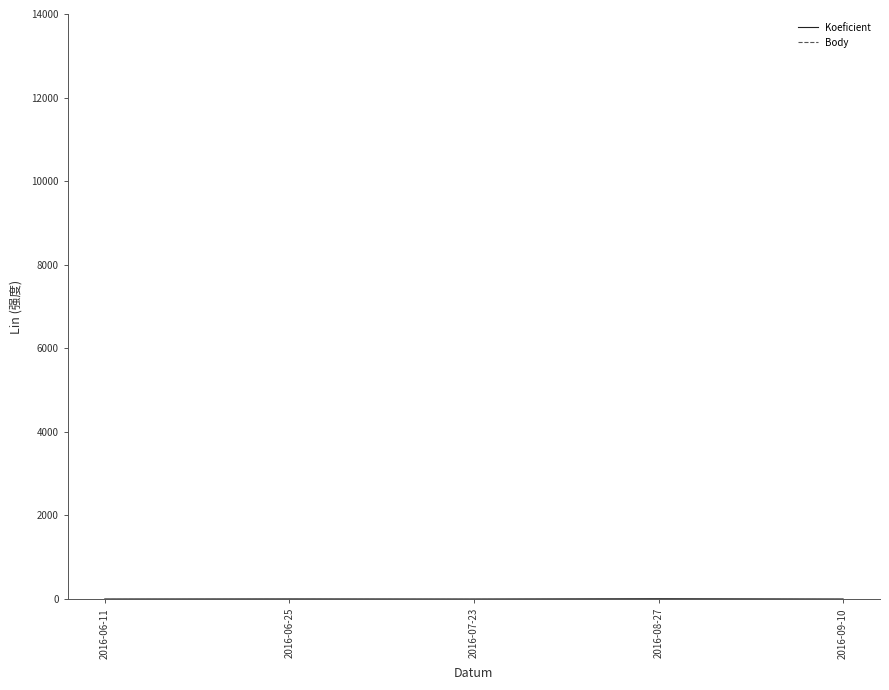

Is this an area chart (filled region under the line)?

No